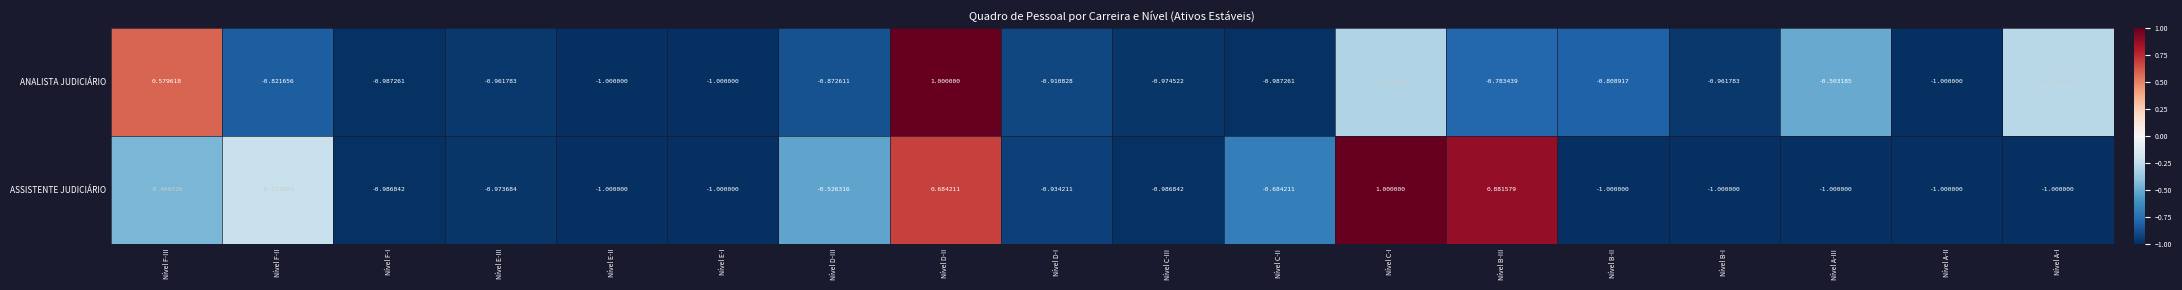

Which series changed the most between Nível D-II and Nível B-III?

ANALISTA JUDICIÁRIO